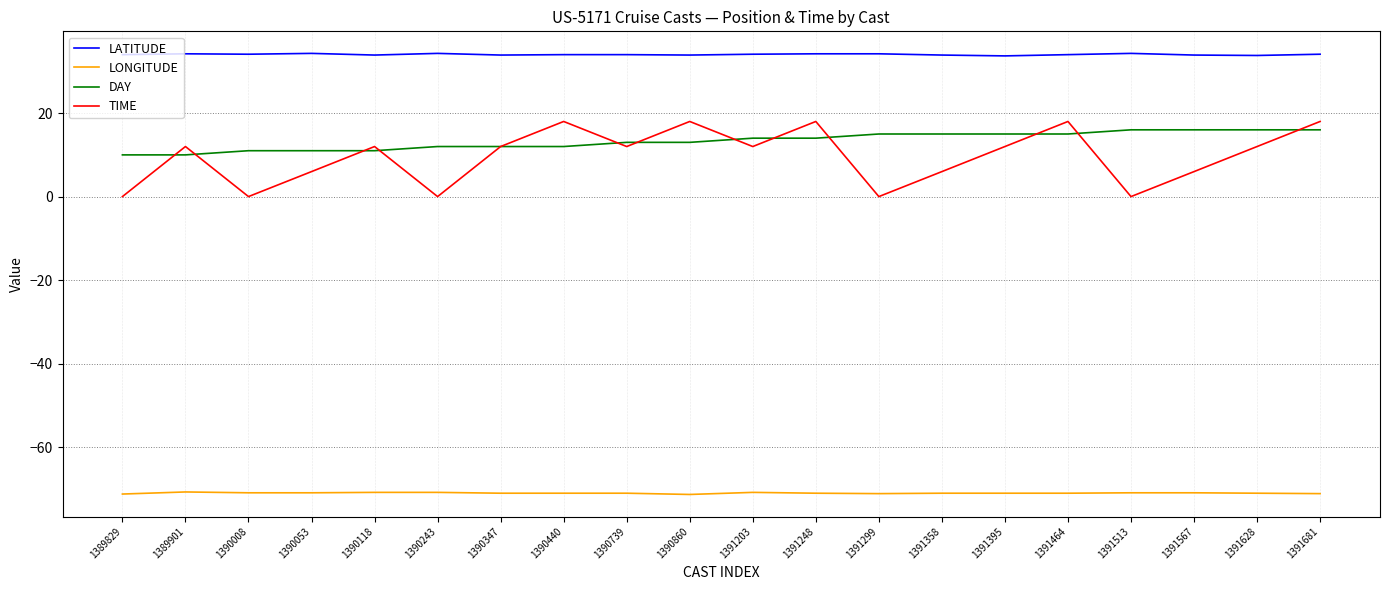

What is the smallest value displayed?

-71.3